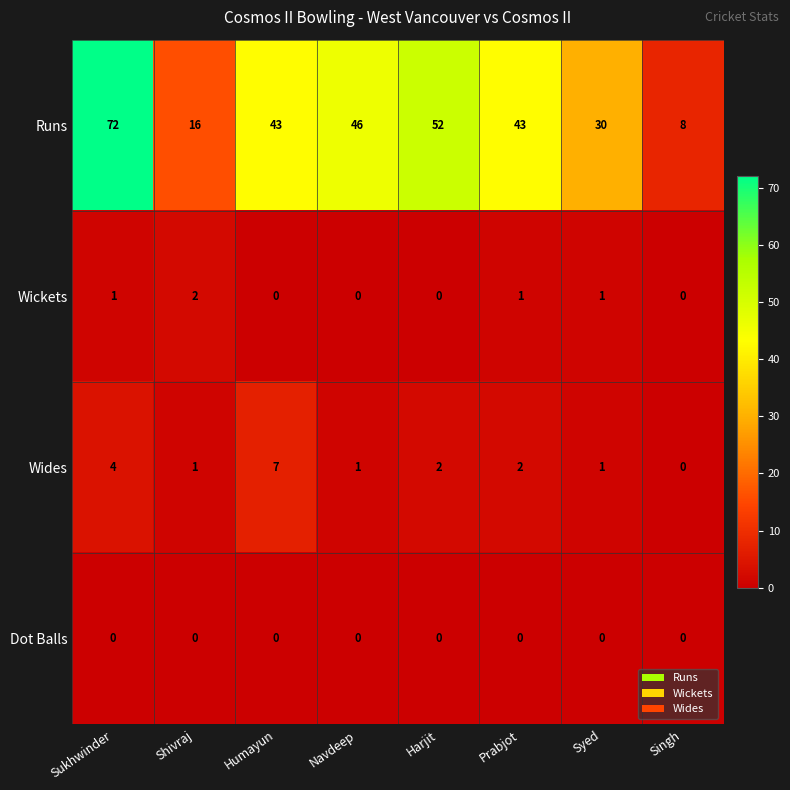

The value of Dot Balls at Prabjot is 0. True or false?

True